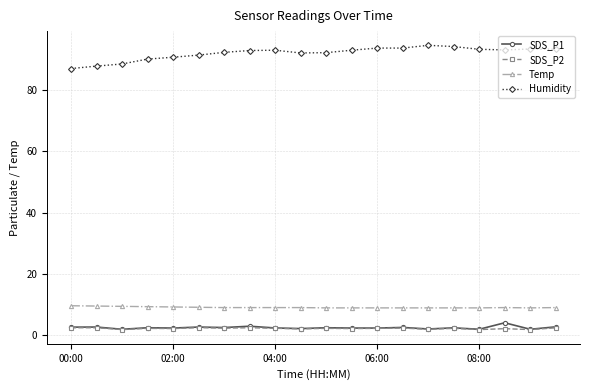

What is the value of the Humidity point at the 7th from the left?

92.4